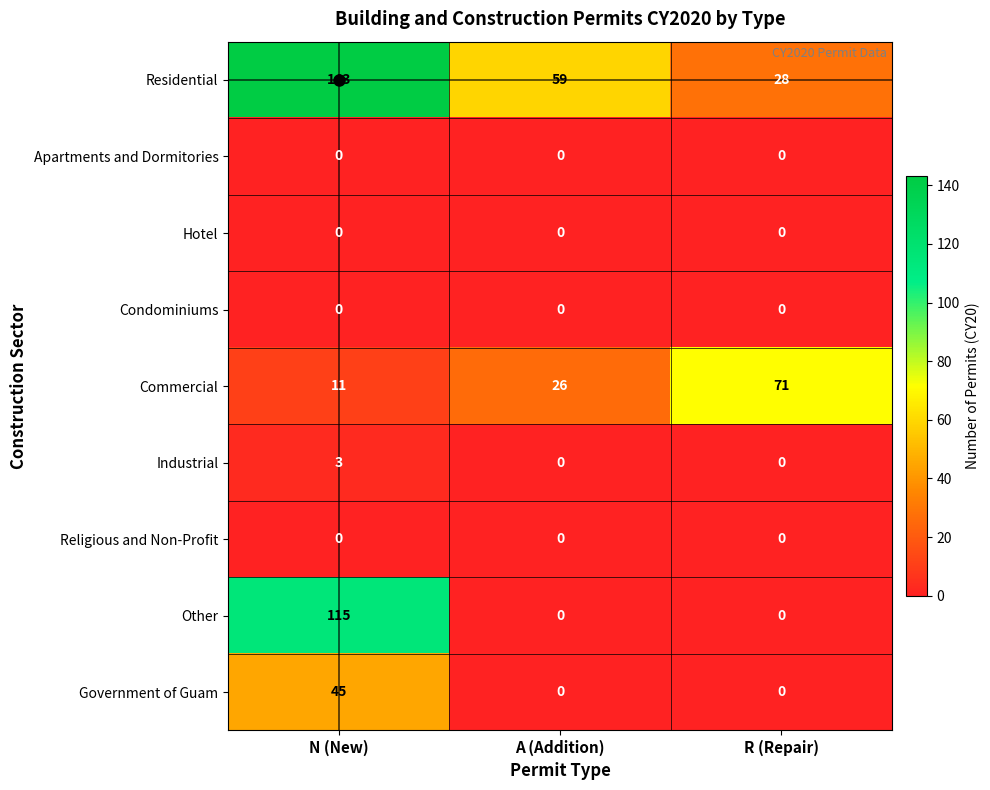

Between A (Addition) and R (Repair), which series saw the biggest shift?

Commercial